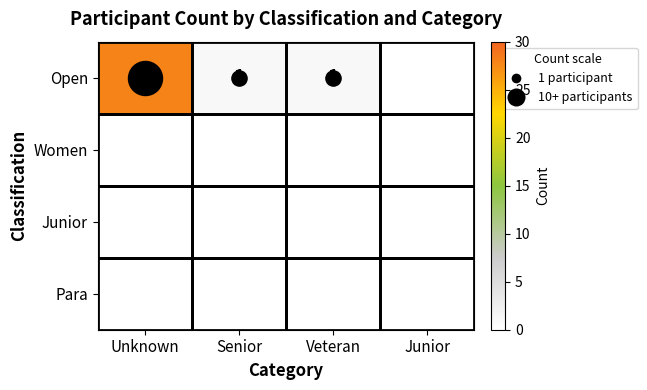

The Open series shows 0 at Junior. True or false?

True